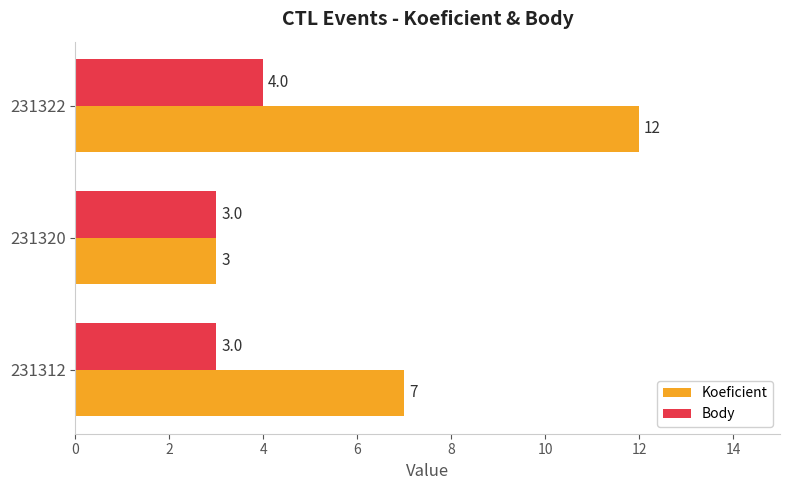

At how many categories does at least one series exceed 8?

1